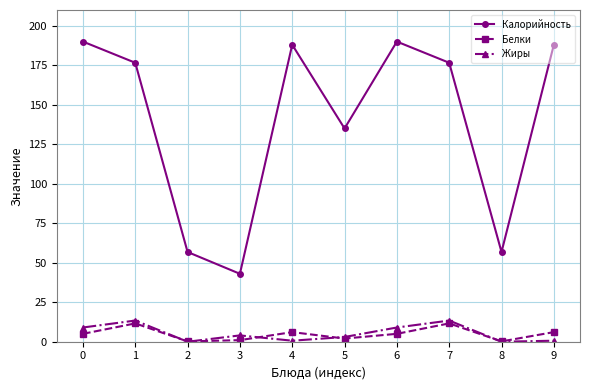

The value of Белки at 5 is 2.0. True or false?

True